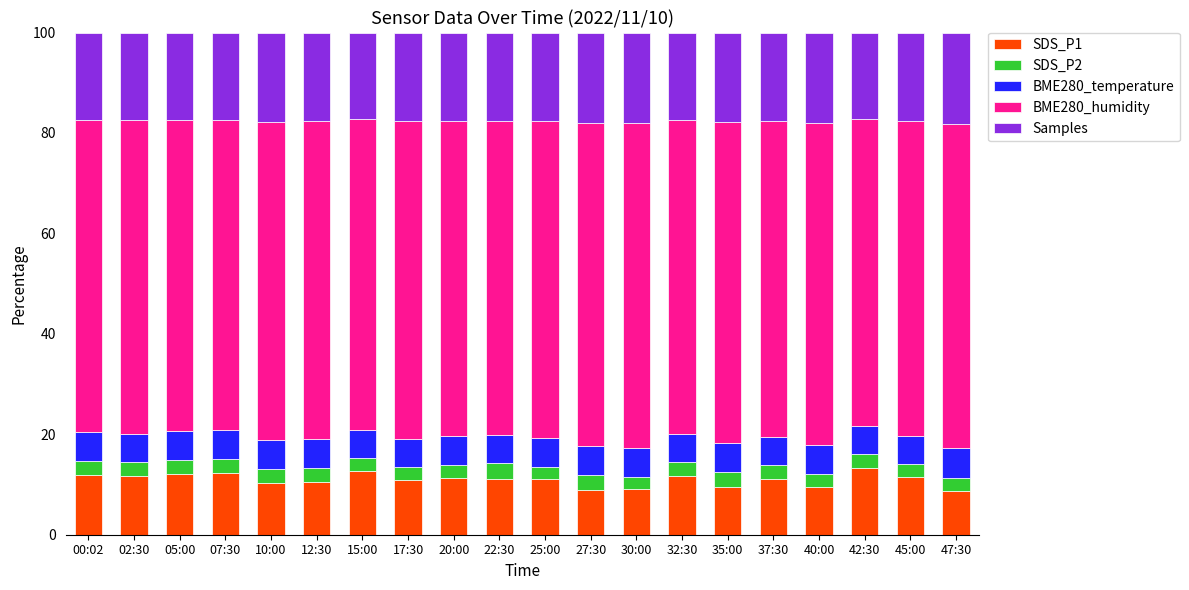

What is the total value across all series at 00:02?

100.0